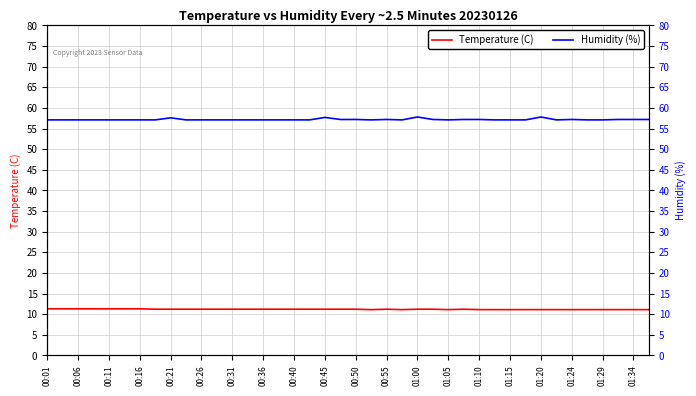

True or false: Humidity (%) has a value of 57.1 at 29.

True